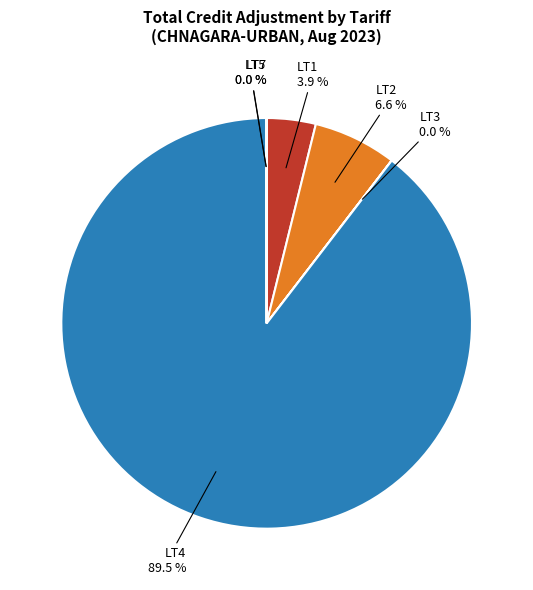

What portion of the pie excludes LT1?

96.1%